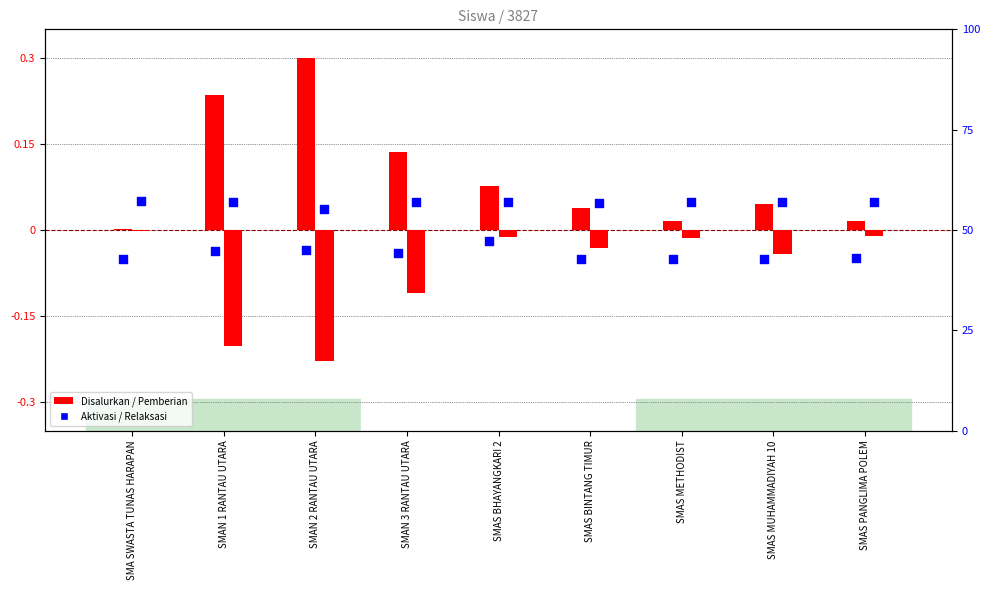

Is the value of Pemberian at SMAS PANGLIMA POLEM greater than the value of Pemberian Aktivasi at SMAN 3 RANTAU UTARA?

Yes